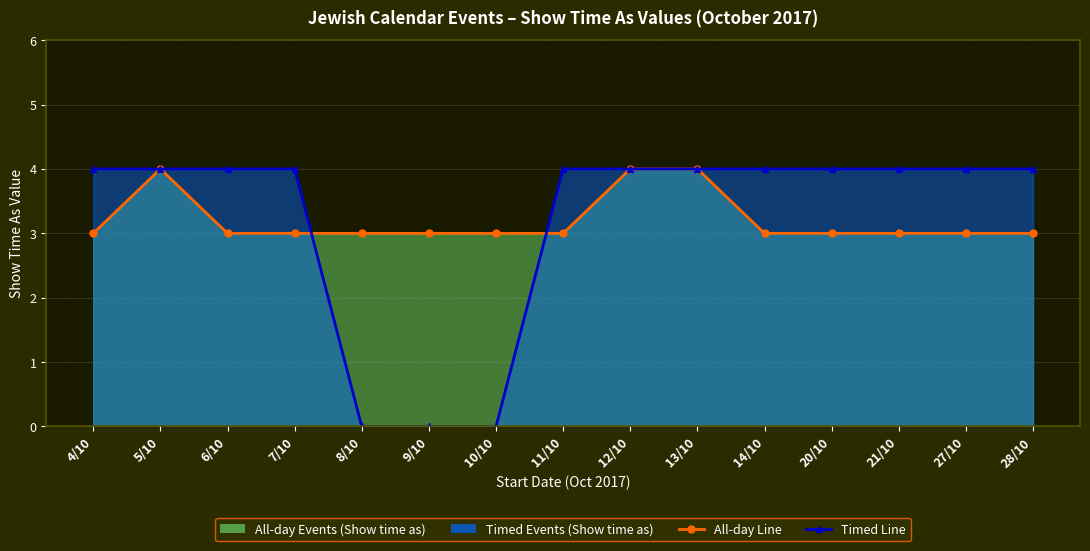

How many intersections are there between All-day Events (Show time as) and Timed Events (Show time as)?

2